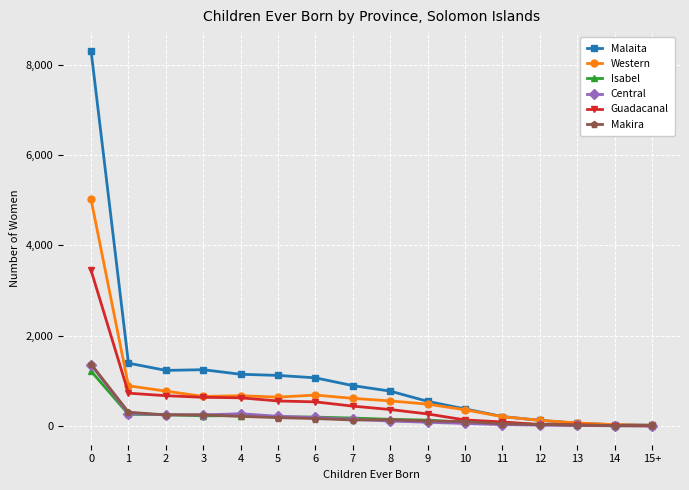

Which series has the widest spread of values?

Malaita